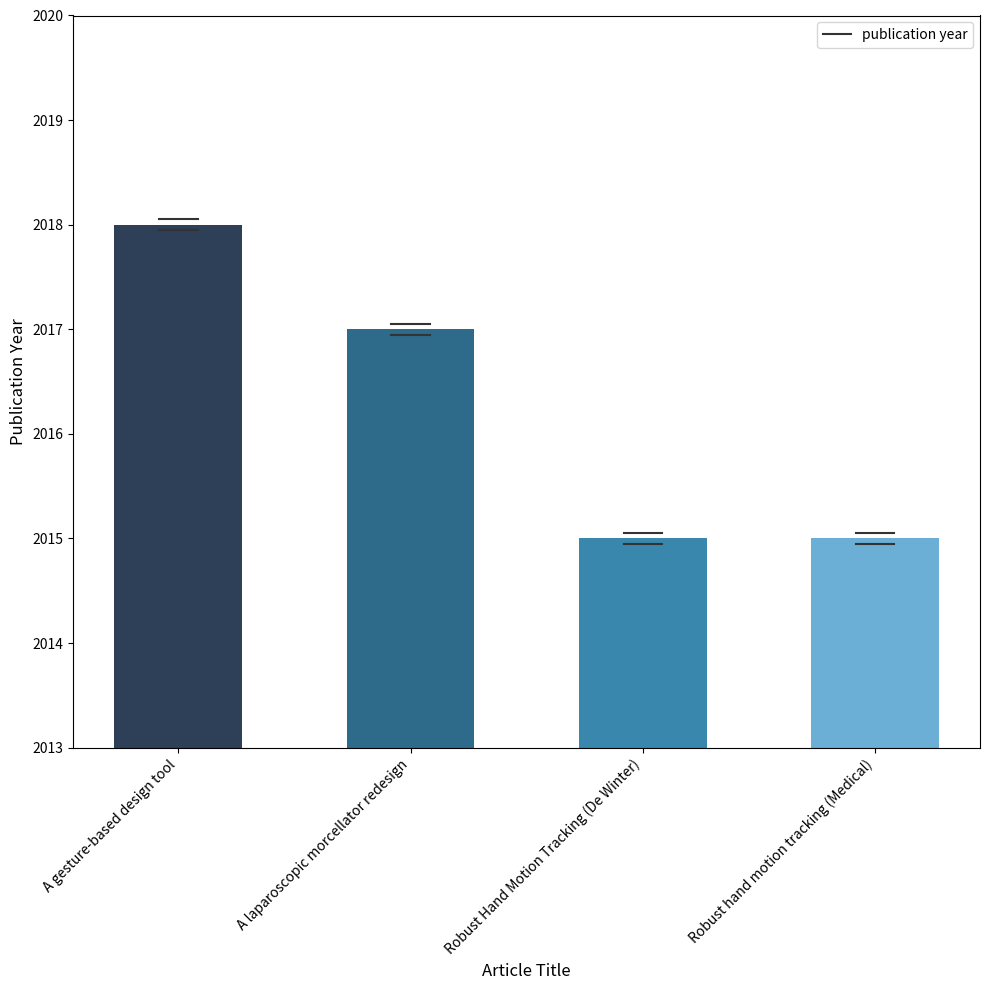

Which has a higher value, Robust Hand Motion Tracking (De Winter) or A laparoscopic morcellator redesign?

A laparoscopic morcellator redesign